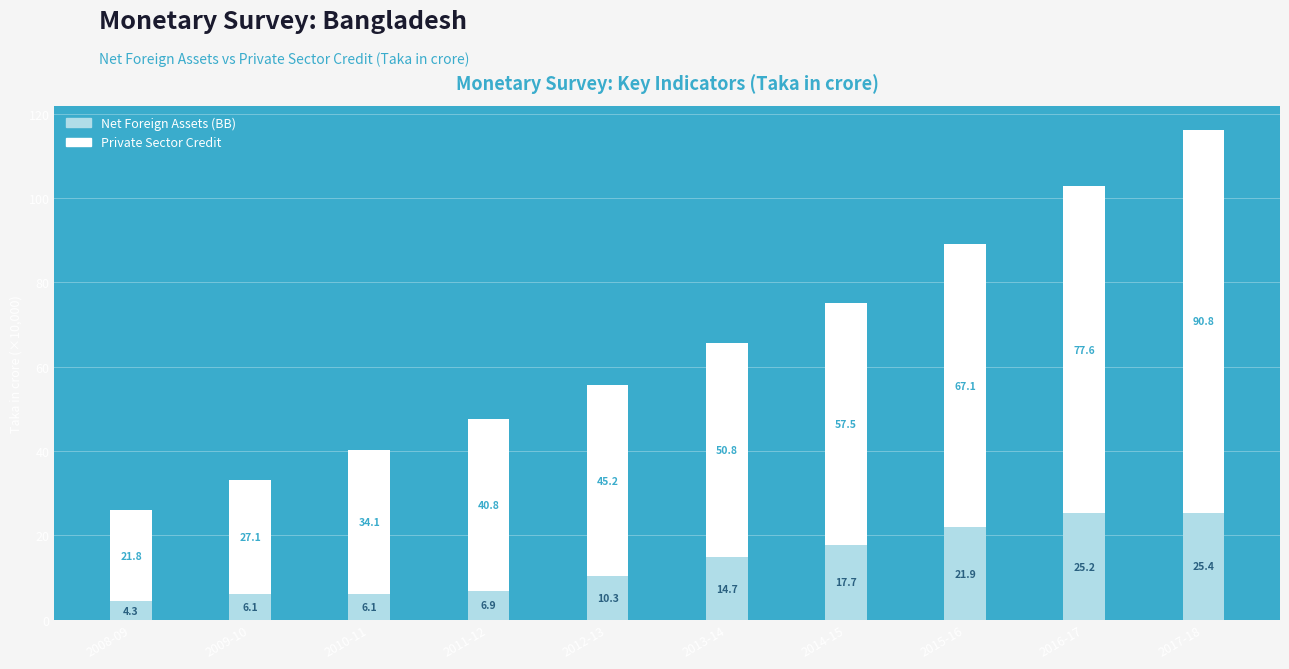

The value of Net Foreign Assets (BB) at 2017-18 is 112614.0. True or false?

False